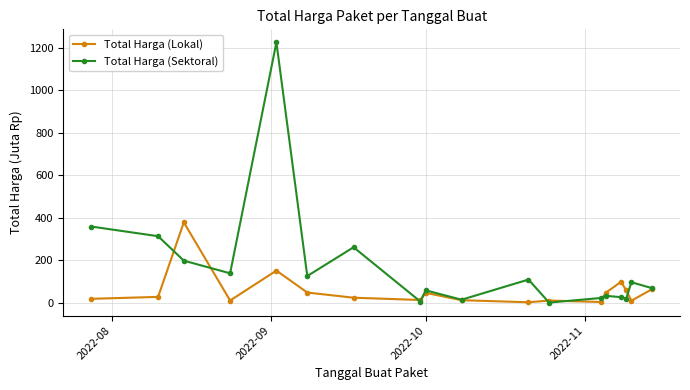

Which series has the largest total across all categories?

Total Harga (Sektoral)